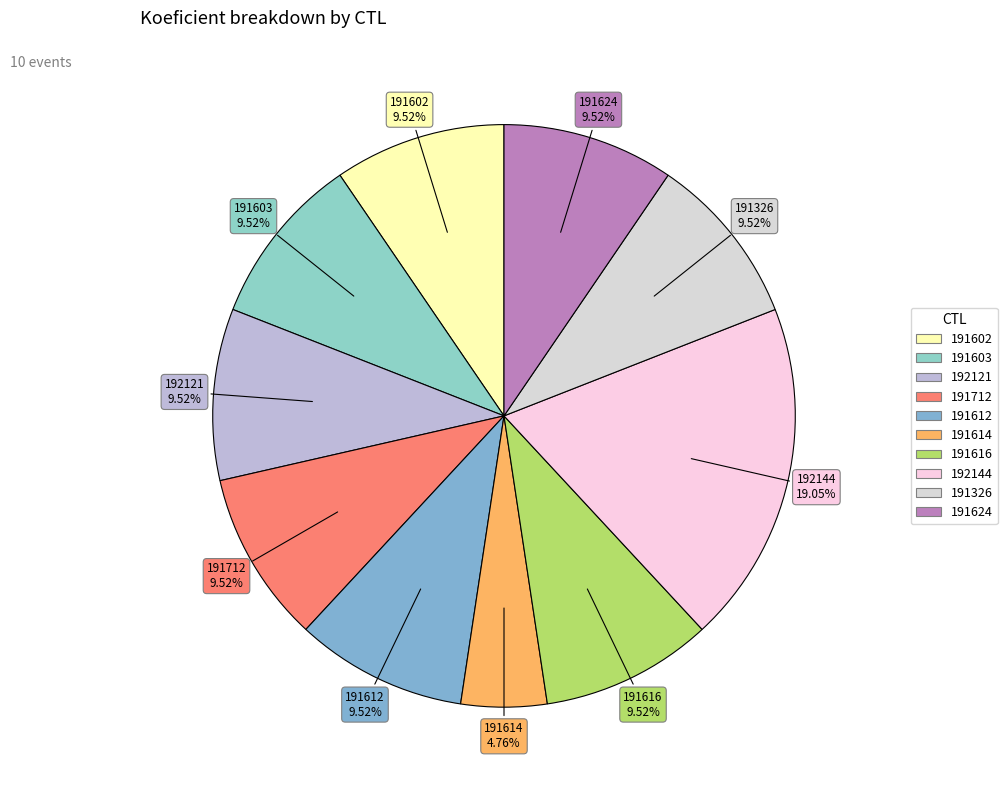

To the nearest percent, what is the difference between the largest and smallest slice percentages?

14%